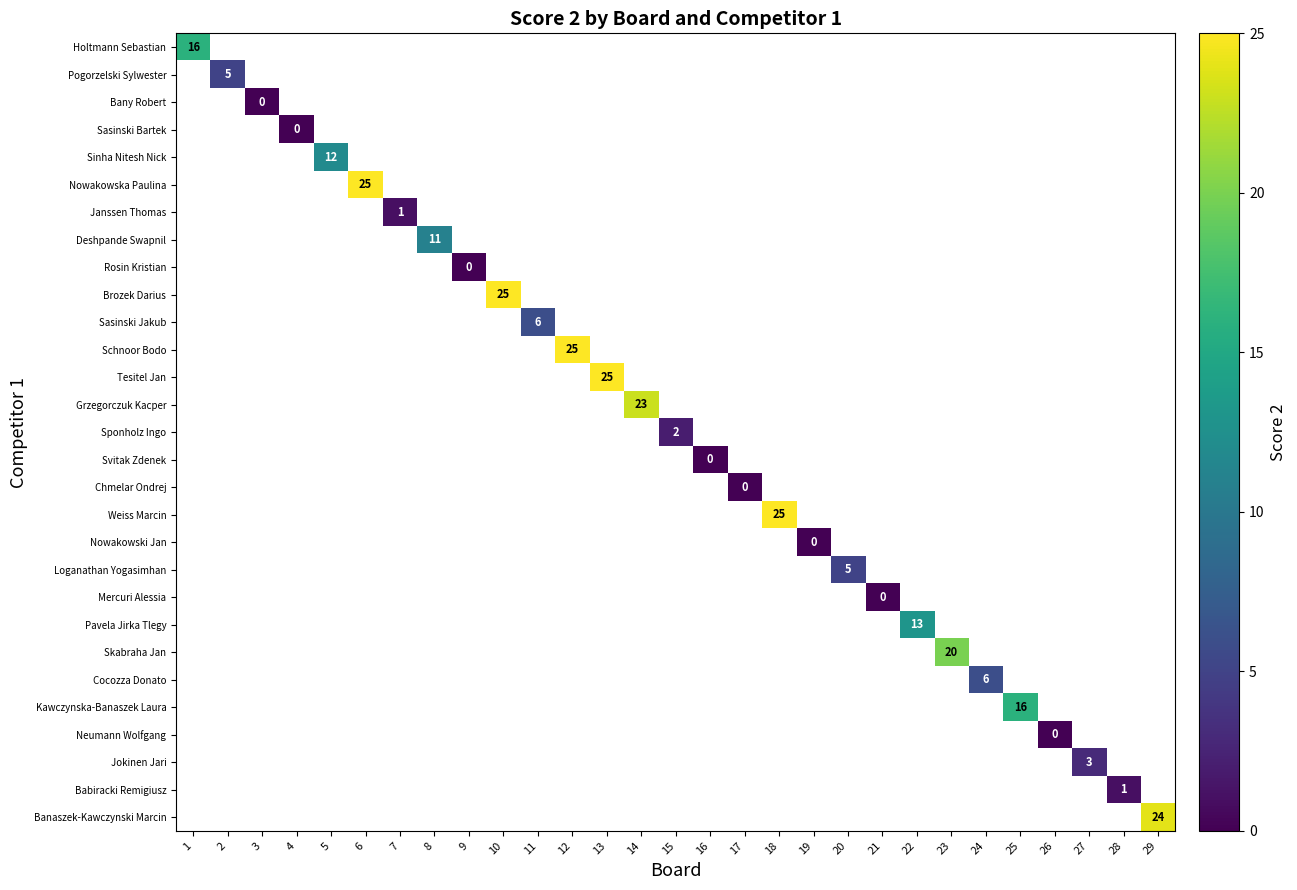

True or false: Kawczynska-Banaszek Laura has a value of 3 at 25.

False